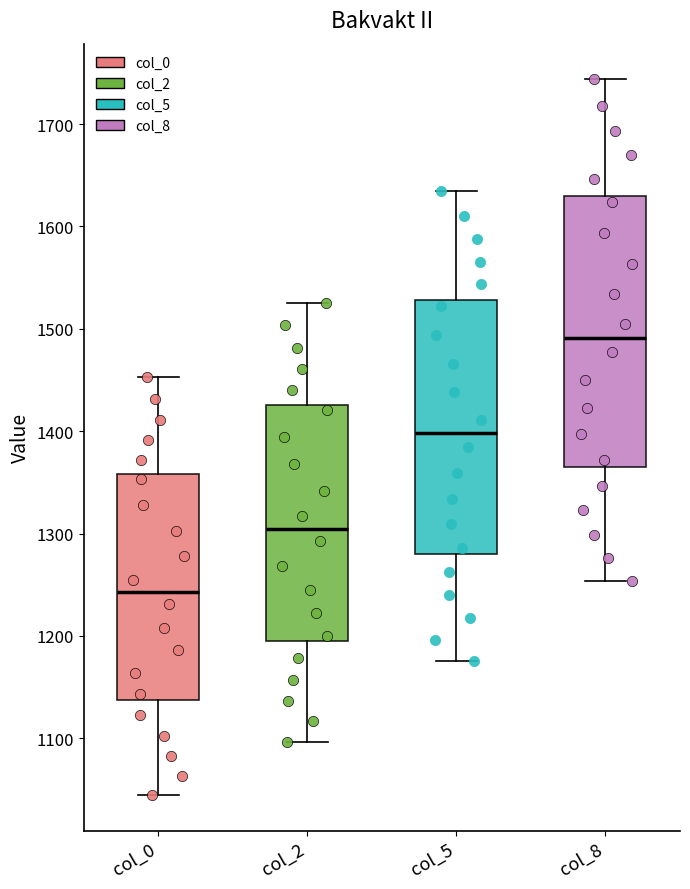

Where is the upper edge of the box for col_2 on the y-axis? The values are not printed on the chart, so give them approximately, as read against the axis.

1430